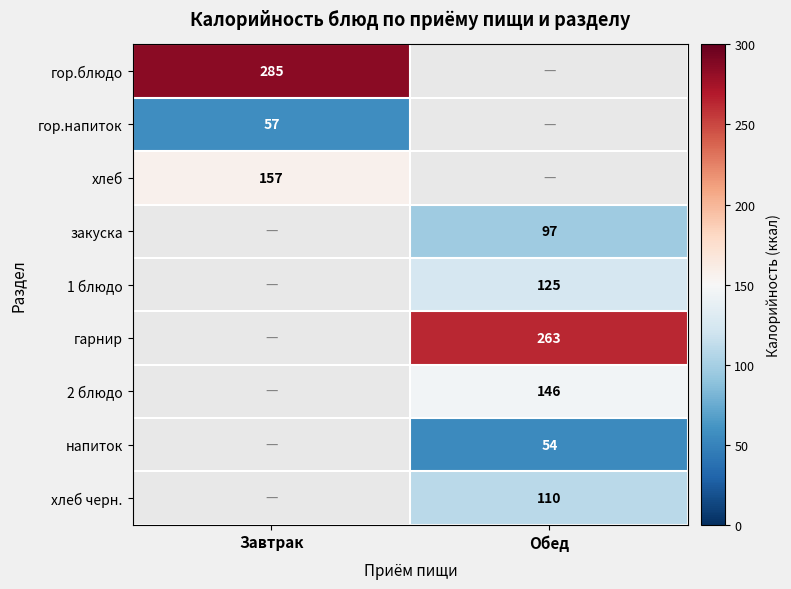

At how many categories does at least one series exceed 73?

2